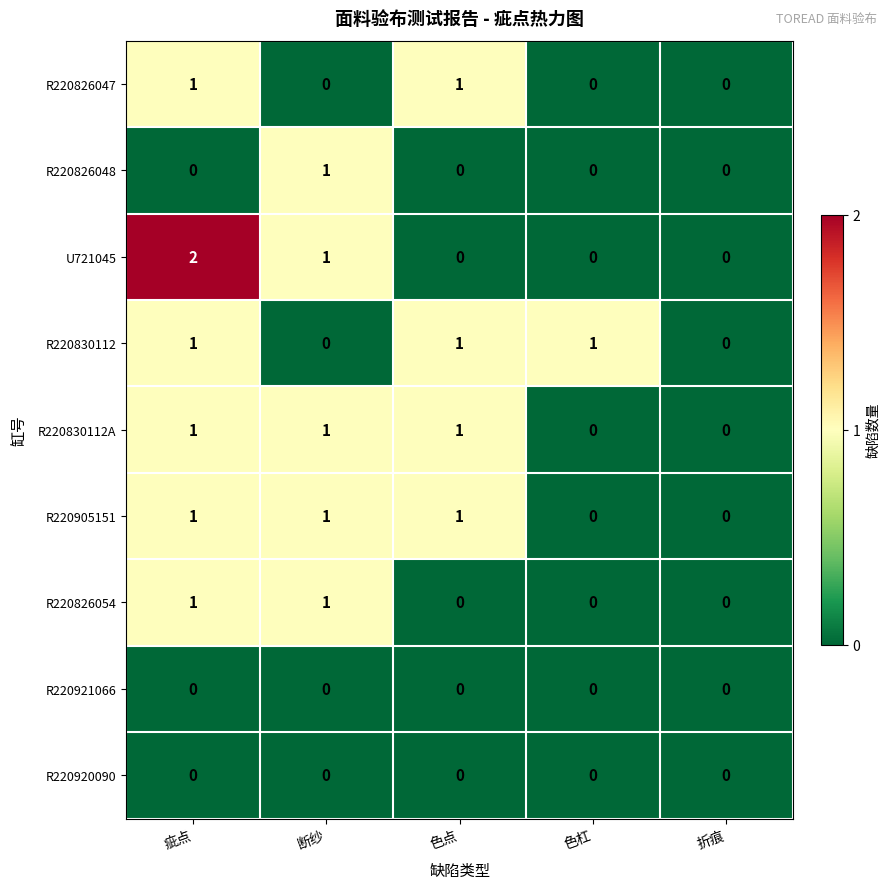

What is the total value across all series at 断纱?

5